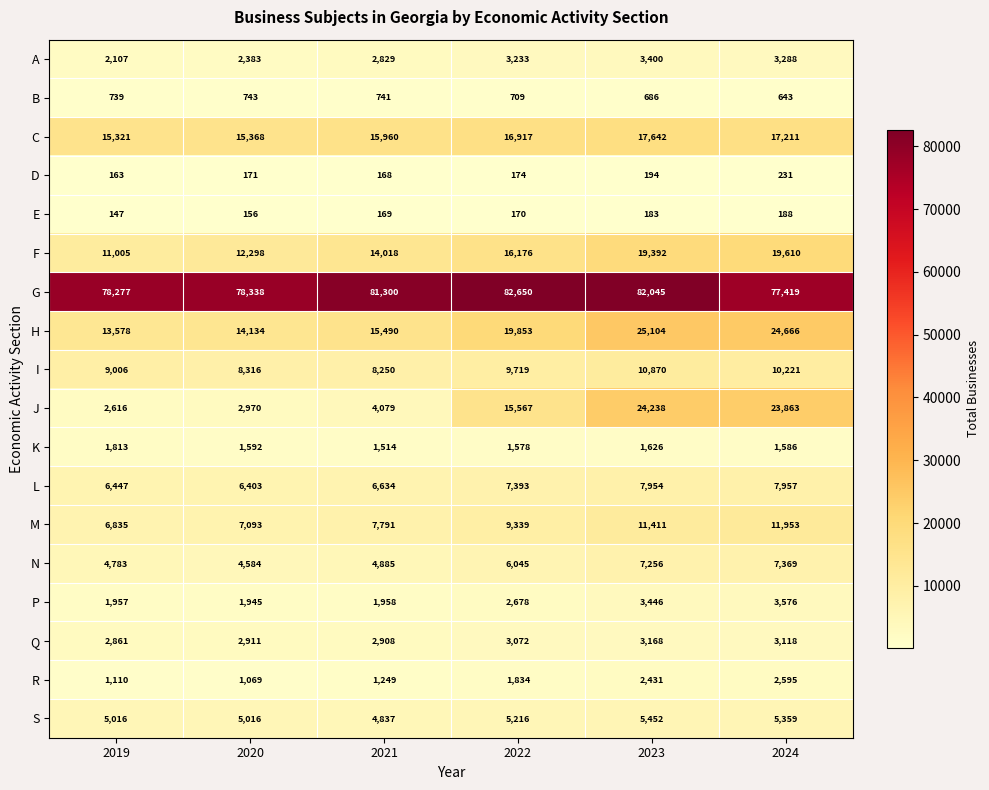

List the series in order of their peak value, highest first.

G, H, J, F, C, M, I, L, N, S, P, A, Q, R, K, B, D, E